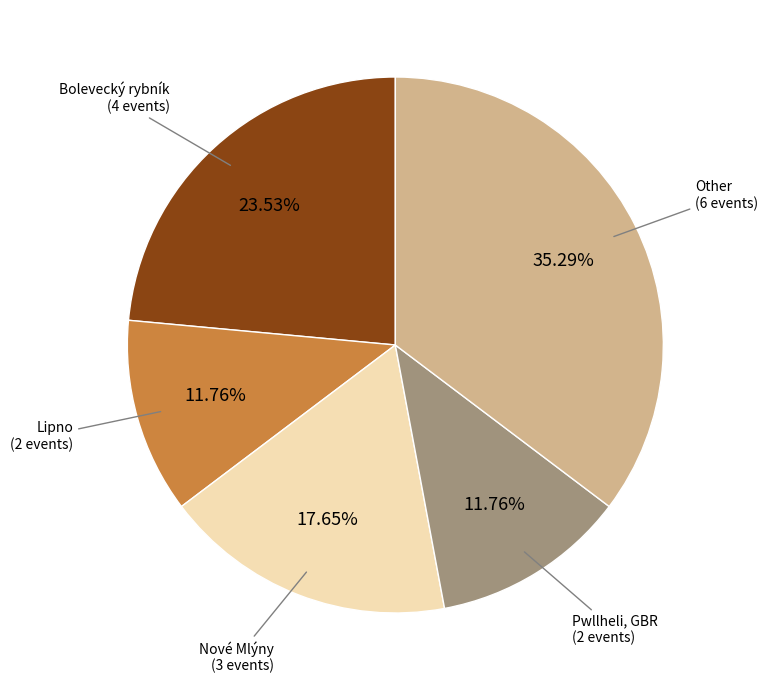

To the nearest percent, what is the combined percentage of Lipno and Bolevecký rybník?

35%